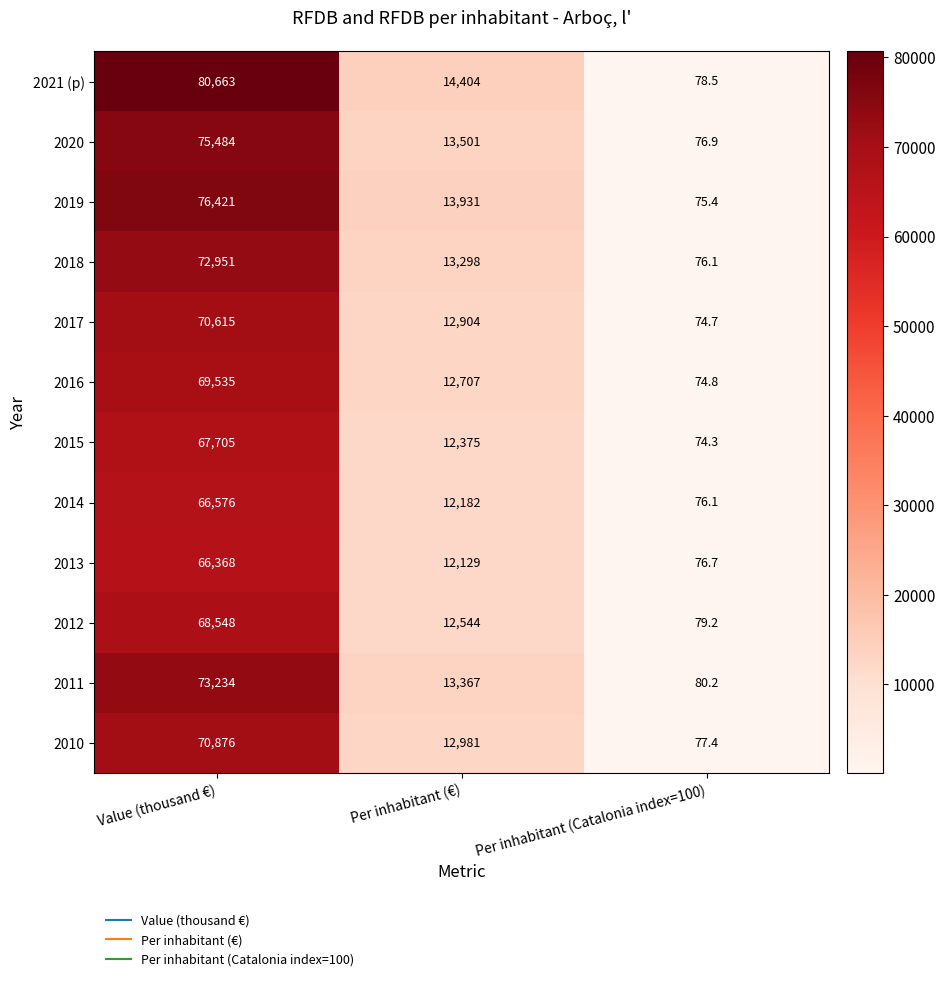

Which series changed the most between Value (thousand €) and Per inhabitant (Catalonia index=100)?

2021 (p)